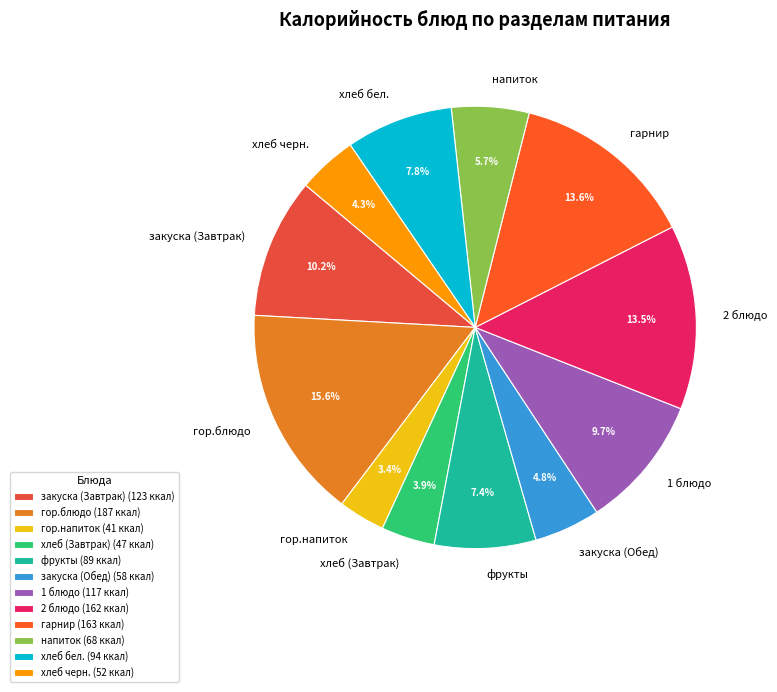

How much of the chart is everything except гор.напиток?

96.6%